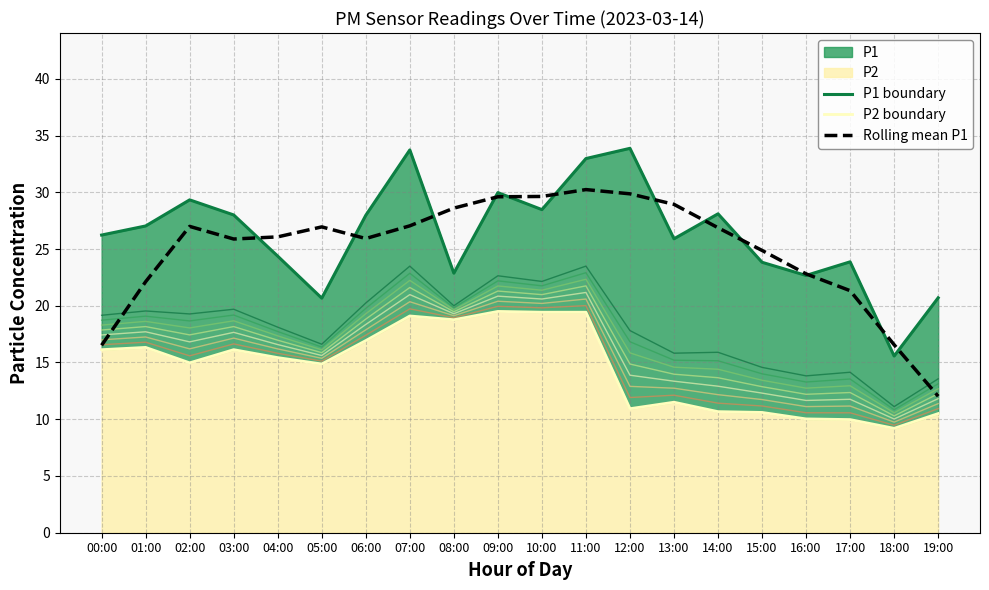

Where is the first local minimum for P1 boundary?

05:00